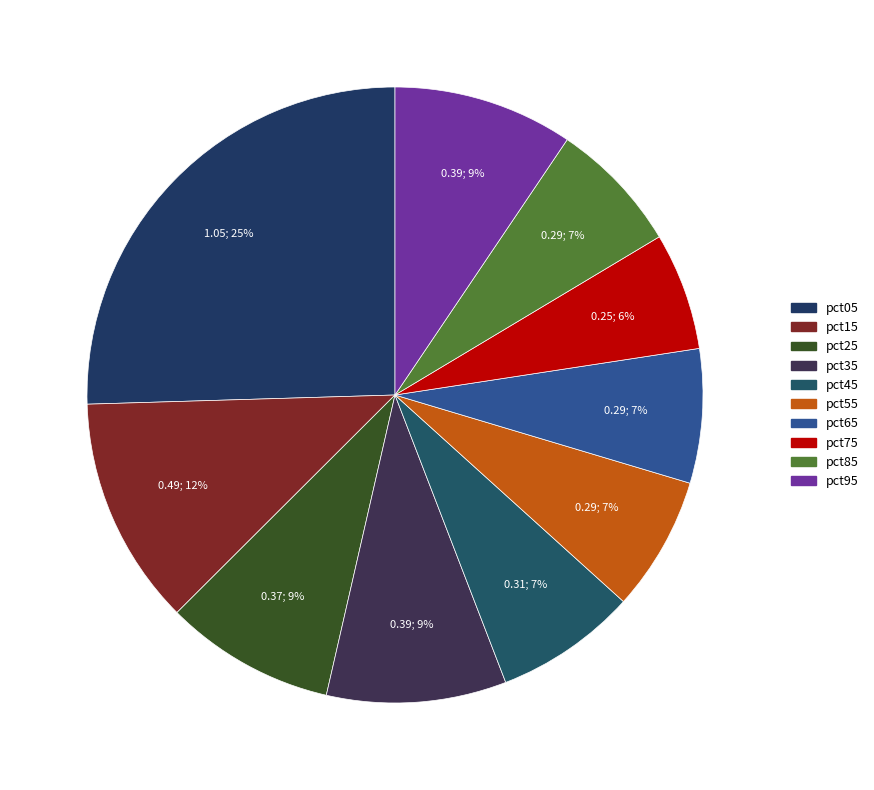

Which has a higher value, pct35 or pct65?

pct35